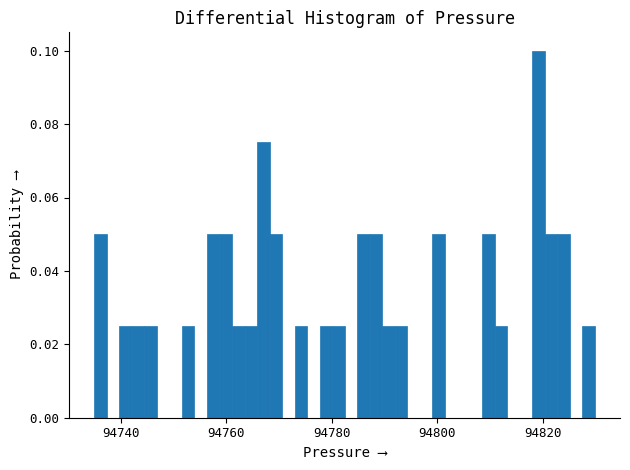

Around what value on the x-axis is the tallest bar? Give the approximate position of its centre, as read against the axis.

94820